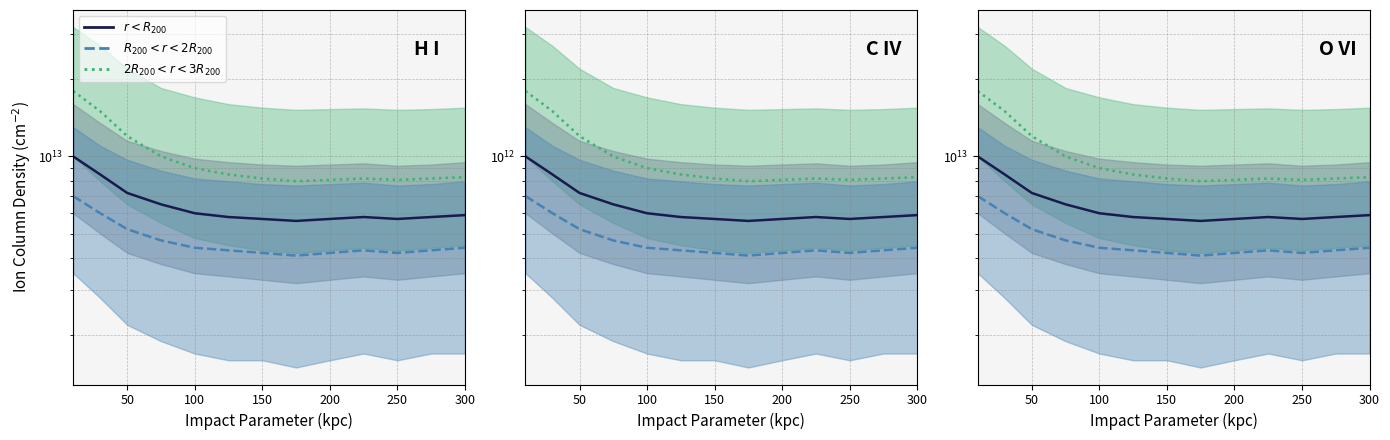

Reading left to right, extract all data points from this chart.

$r < R_{200}$ median: 10000000000000.0	8500000000000.0	7200000000000.0	6500000000000.0	6000000000000.0	5800000000000.0	5700000000000.0	5600000000000.0	5700000000000.0	5800000000000.0	5700000000000.0	5800000000000.0	5900000000000.0
$R_{200} < r < 2R_{200}$ median: 7000000000000.0	6000000000000.0	5200000000000.0	4700000000000.0	4400000000000.0	4300000000000.0	4200000000000.0	4100000000000.0	4200000000000.0	4300000000000.0	4200000000000.0	4300000000000.0	4400000000000.0
$2R_{200} < r < 3R_{200}$ median: 18000000000000.0	15000000000000.0	12000000000000.0	10000000000000.0	9000000000000.0	8500000000000.0	8200000000000.0	8000000000000.0	8100000000000.0	8200000000000.0	8100000000000.0	8200000000000.0	8300000000000.0